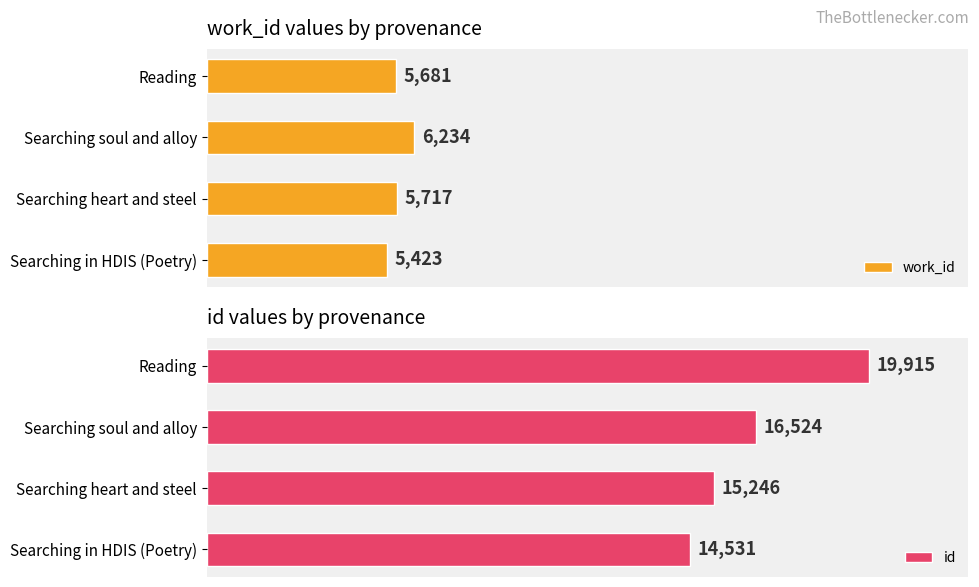

List the labels in order of id value, largest first.

Reading, Searching soul and alloy, Searching heart and steel, Searching in HDIS (Poetry)